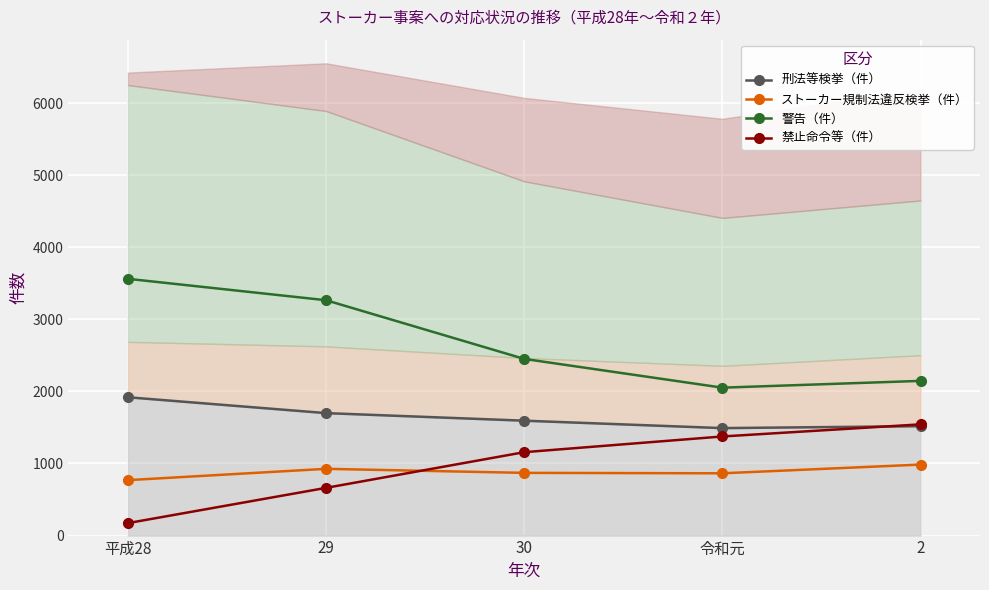

What are all the series names shown in the legend?

刑法等検挙（件）, ストーカー規制法違反検挙（件）, 警告（件）, 禁止命令等（件）